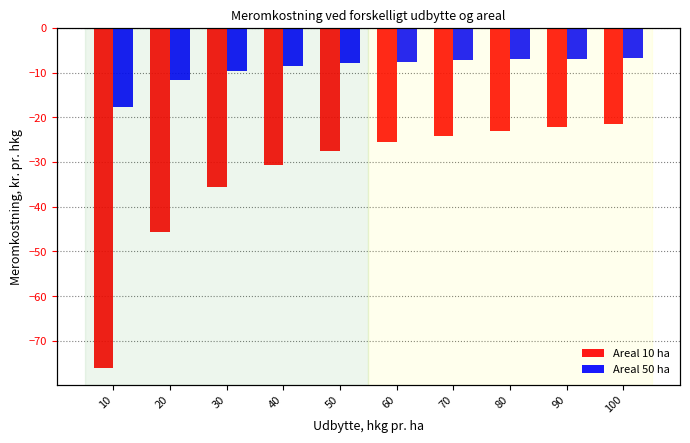

What are all the series names shown in the legend?

Areal 10 ha, Areal 50 ha